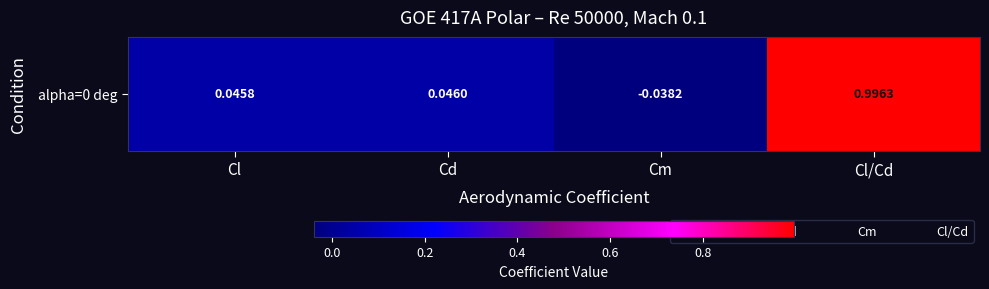

Where is the data nearest to the value 0?

Cm